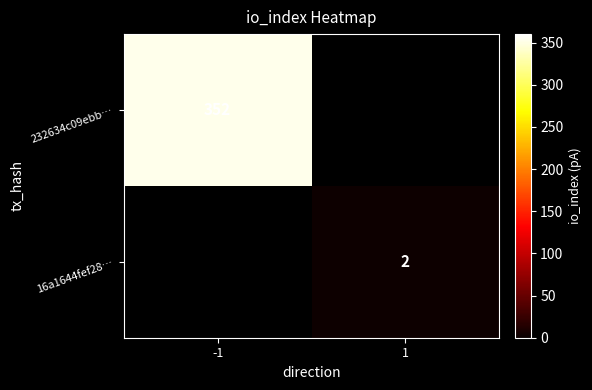

Is it true that 232634c09ebb… equals 352 at -1?

True